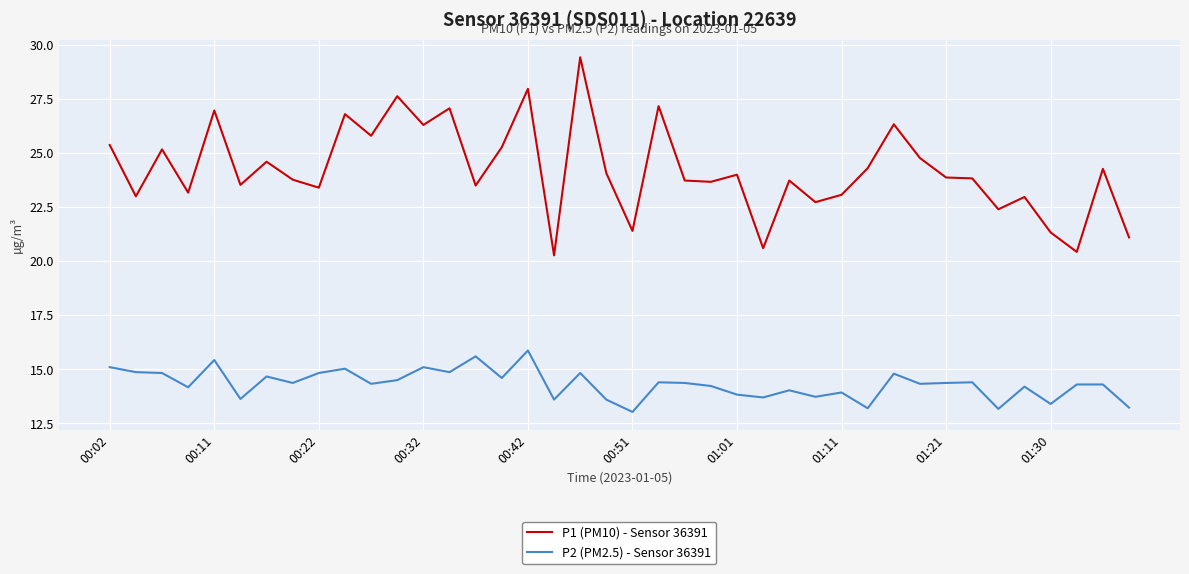

True or false: P1 (PM10) - Sensor 36391 and P2 (PM2.5) - Sensor 36391 cross at least once.

False